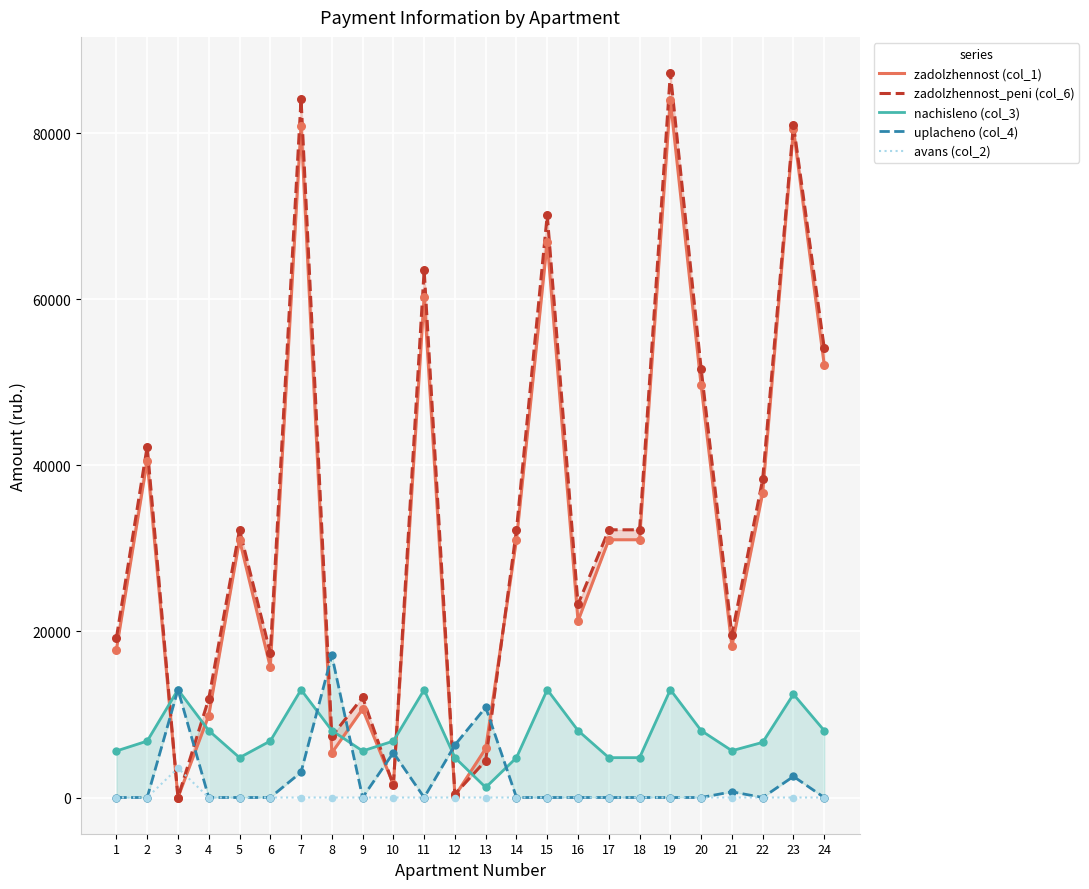

At how many categories does at least one series exceed 35755?

9